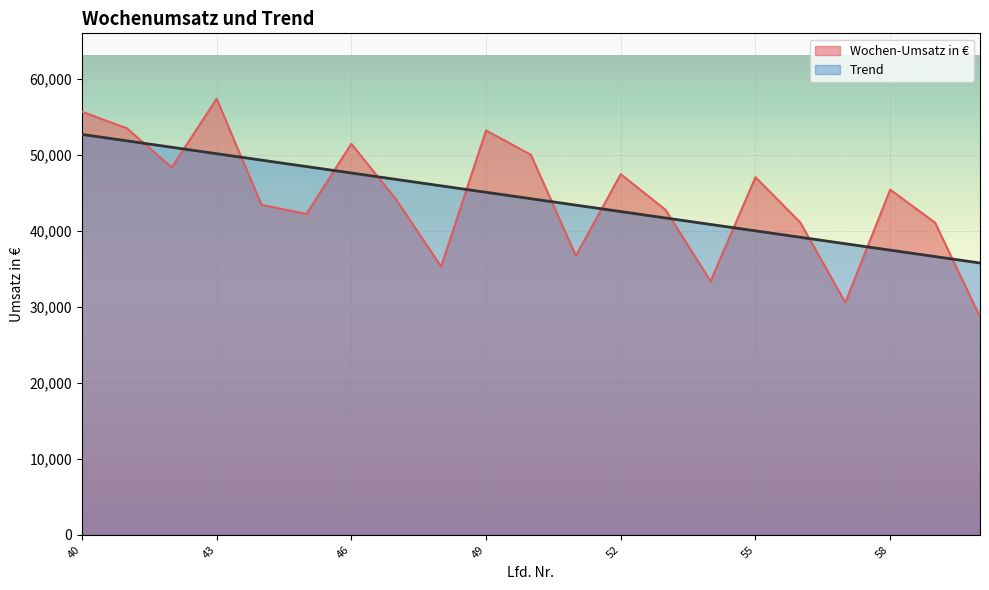

How many interior local peaks does the Wochen-Umsatz in EUR series have?

6